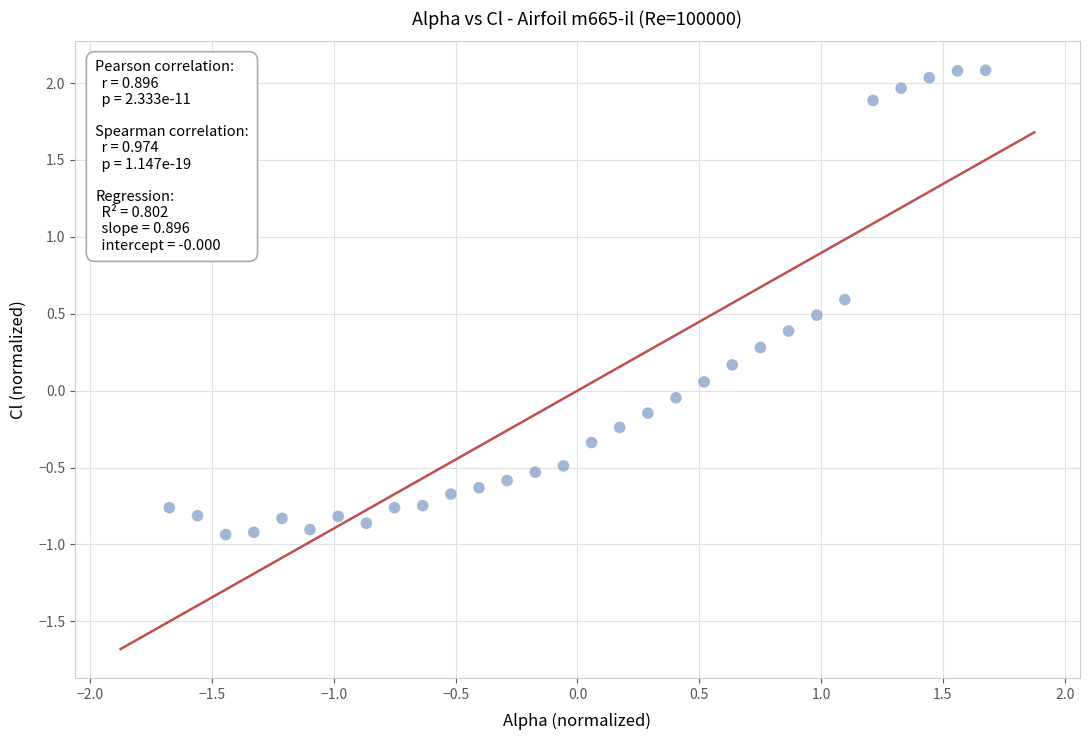

What is the range of Y values (max minus min)?

3.0